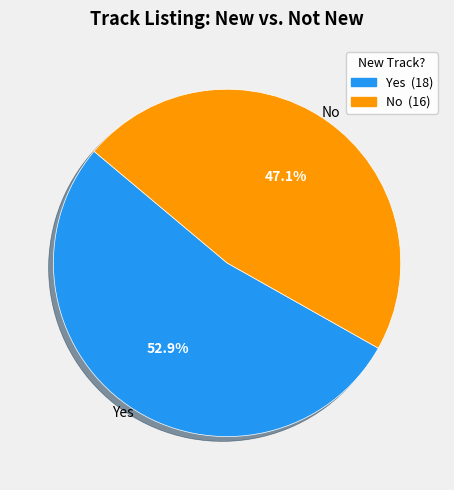

Which slice is the largest?

Yes